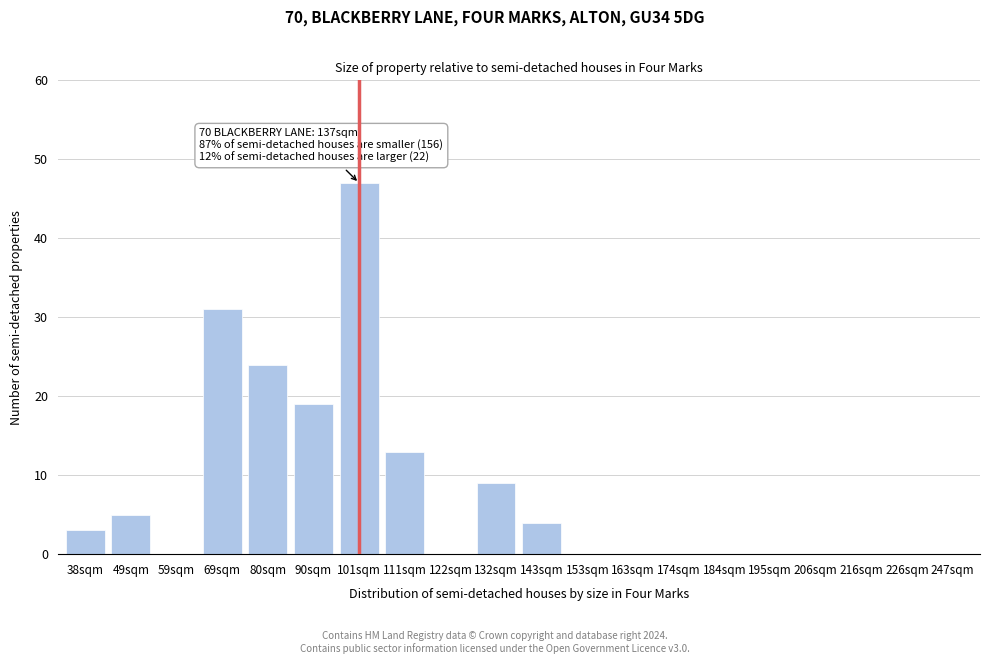

Reading left to right, list all the values displayed in this chart.

38sqm=3	49sqm=5	59sqm=0	69sqm=31	80sqm=24	90sqm=19	101sqm=47	111sqm=13	122sqm=0	132sqm=9	143sqm=4	153sqm=0	163sqm=0	174sqm=0	184sqm=0	195sqm=0	206sqm=0	216sqm=0	226sqm=0	247sqm=0